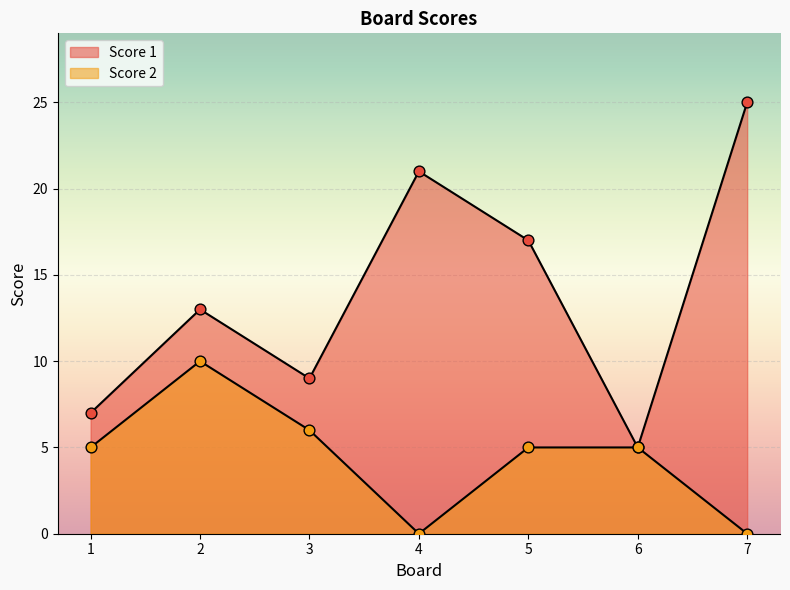

Is the value of Score 1 at 2 greater than the value of Score 2 at 5?

Yes